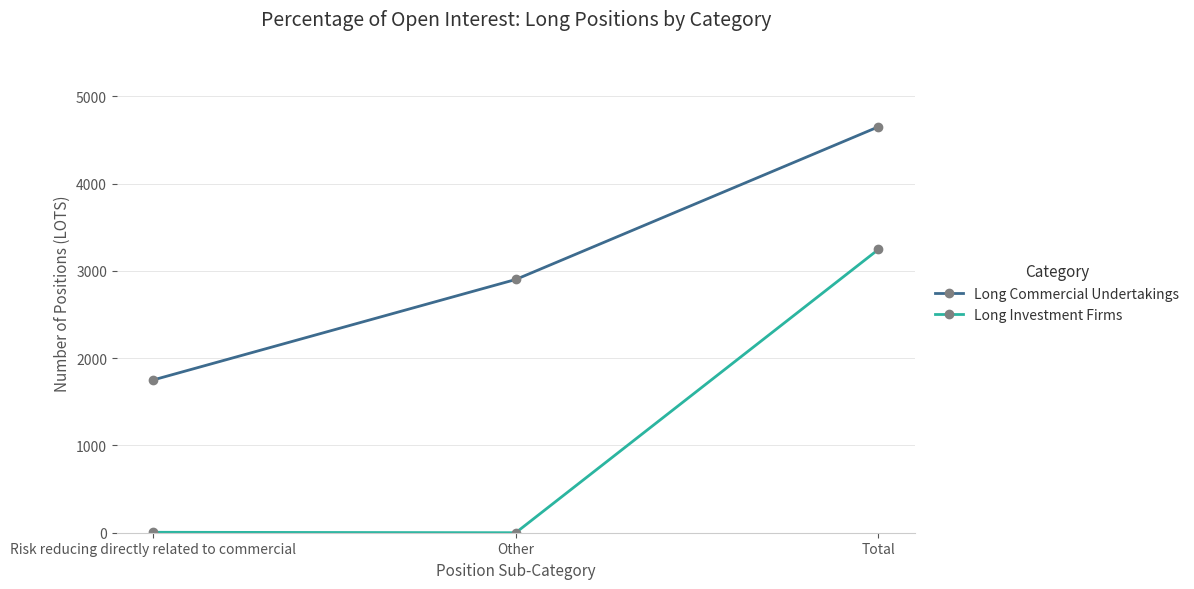

True or false: Long Investment Firms has a value of 0.0 at Other.

True